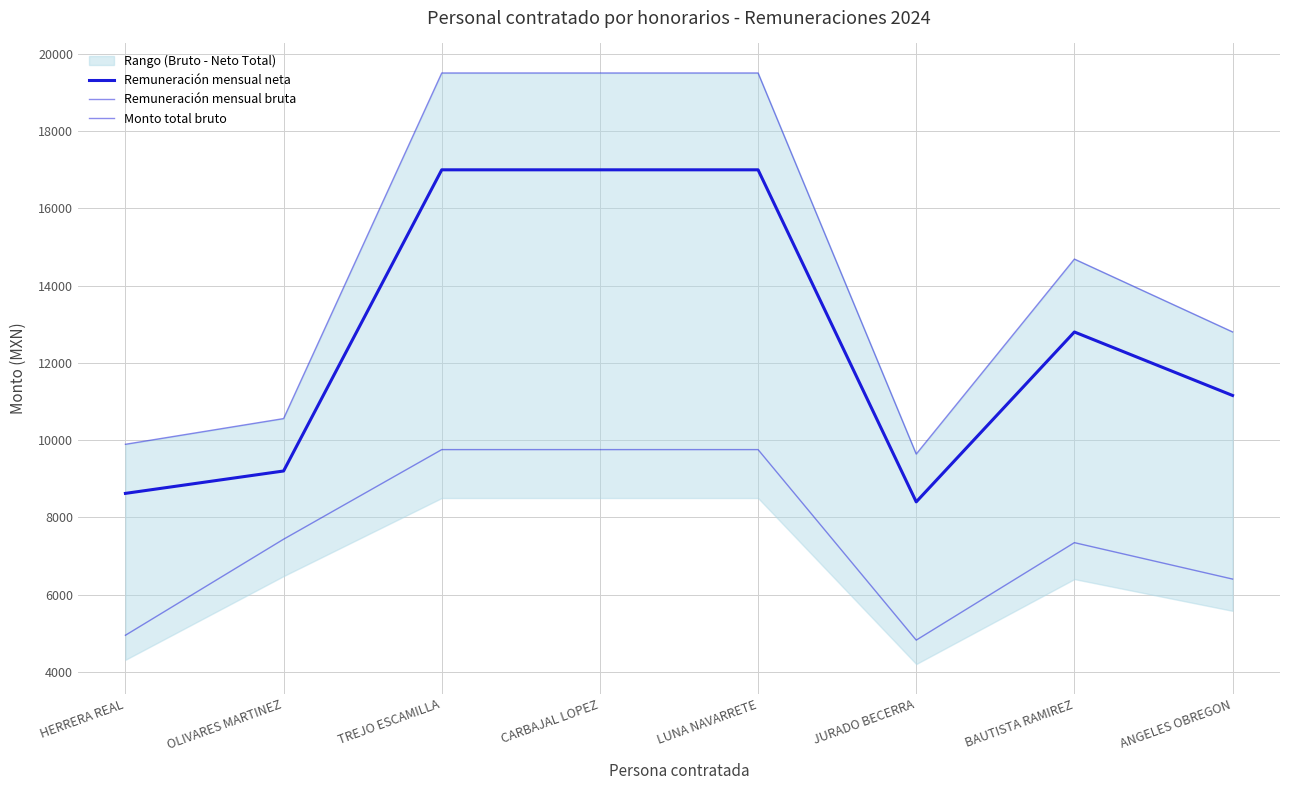

True or false: Remuneración mensual neta and Monto total bruto cross at least once.

False